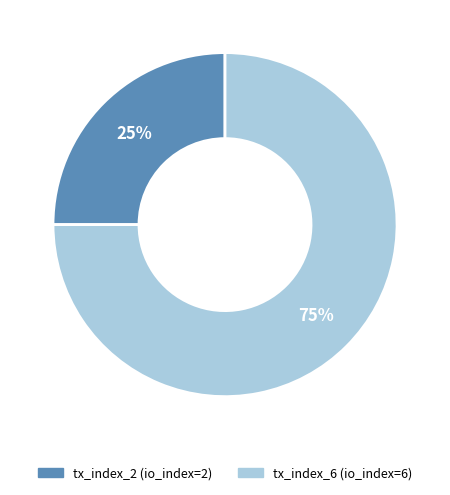

To the nearest percent, what is the combined percentage of tx_index_6 and tx_index_2?

100%